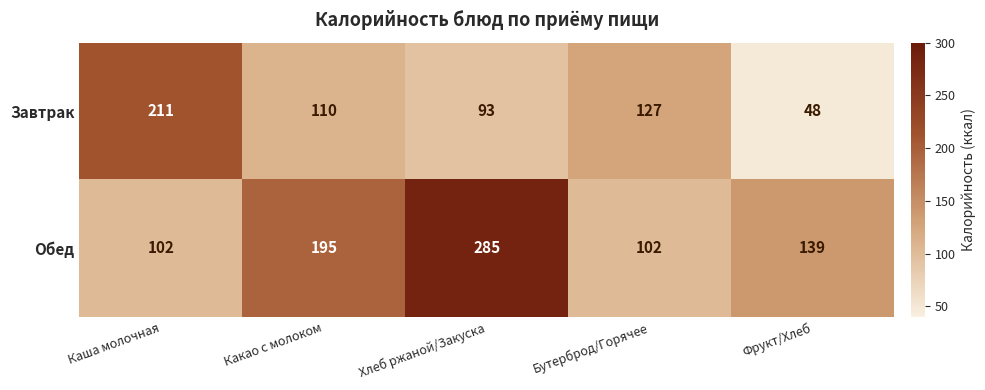

At which label does Обед first exceed 139?

Какао с молоком